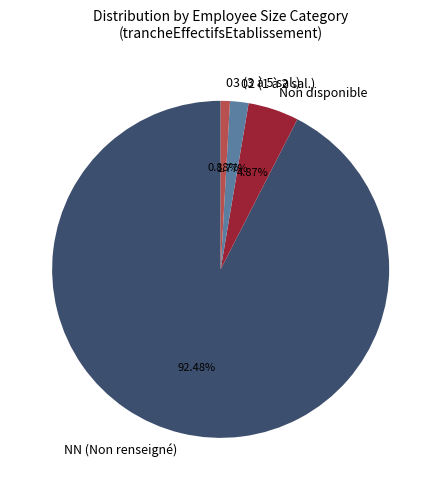

Is the sum of NN (Non renseigné) and Non disponible greater than half?

Yes